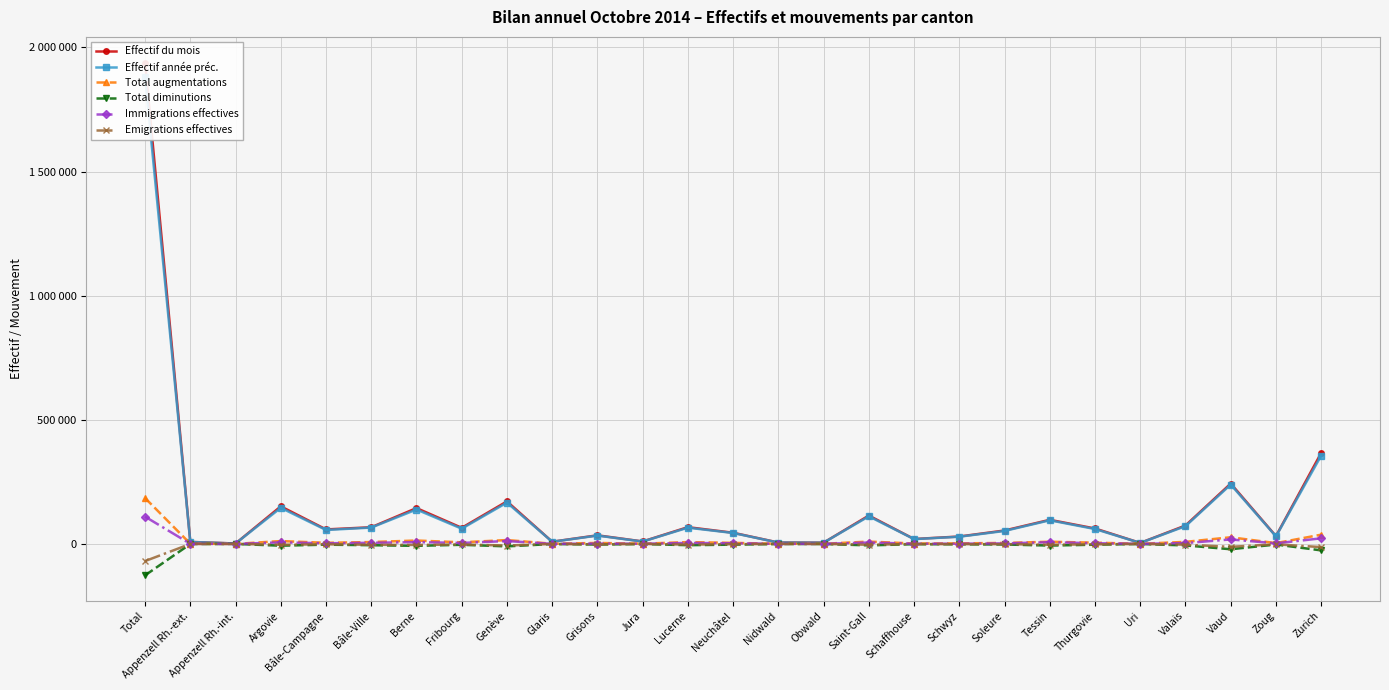

Reading right to left, list all the values displayed in this chart.

Effectif du mois: 366680	31357	243001	74090	4044	62108	97013	53999	29786	19742	114217	5079	5606	44950	67459	9863	34615	8804	171276	64789	144303	67114	58350	151252	1608	8054	1939159
Effectif année préc.: 355862	30299	239079	71482	3871	59904	95176	52218	28953	19281	111155	4946	5289	43945	65374	9420	33563	8618	166347	61322	138517	65828	56139	145331	1568	7799	1881286
Total augmentations: 37189	3174	26749	8222	551	4971	8754	3930	2177	1612	9365	513	618	4164	7331	956	3913	713	15536	6421	13633	7518	4407	11442	133	662	184654
Total diminutions: -26115	-2430	-21515	-6045	-345	-3131	-6689	-2277	-1687	-1121	-5888	-357	-323	-2999	-5061	-535	-2544	-437	-9932	-3560	-7778	-5205	-3023	-7147	-82	-389	-126615
Immigrations effectives: 22528	2179	18081	3283	210	2727	6844	1980	762	908	5487	248	280	2511	3946	559	1249	134	11575	3905	7105	4388	2510	6062	40	338	109839
Emigrations effectives: -12882	-1617	-11798	-3134	-222	-1833	-3290	-968	-1016	-573	-3320	-237	-186	-1305	-2743	-207	-1854	-274	-6505	-2286	-4218	-3445	-1585	-3303	-55	-213	-69069